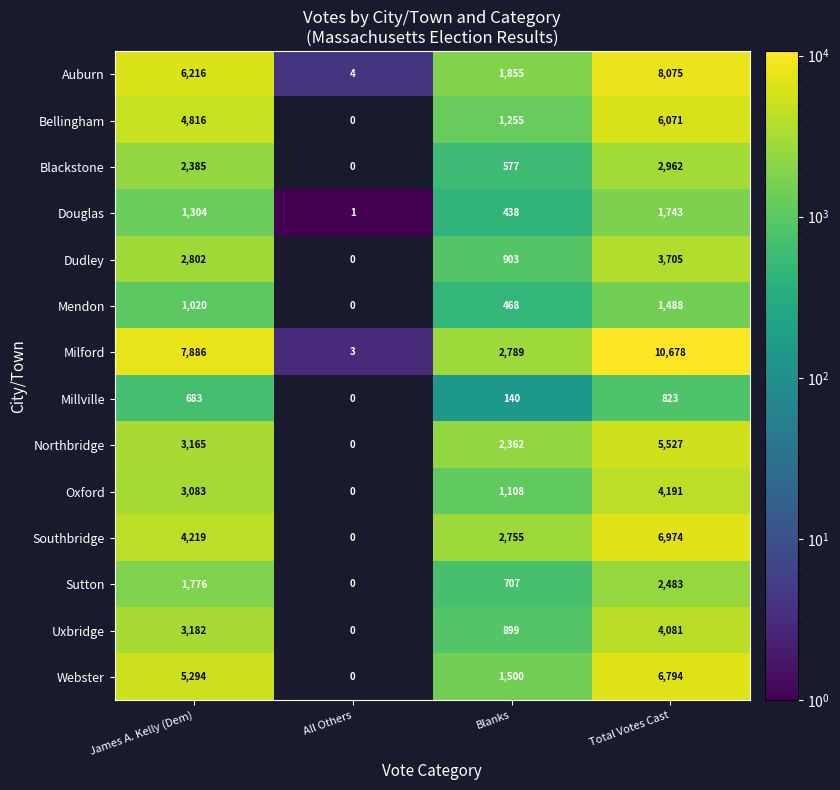

Which label corresponds to the largest value in the chart?

Total Votes Cast